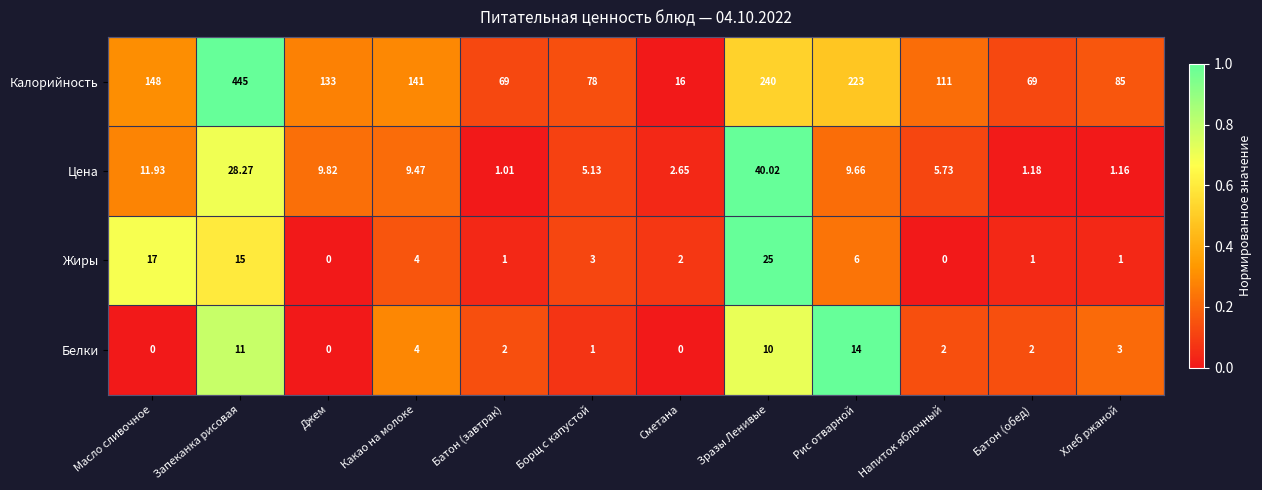

Which series has the largest total across all categories?

Калорийность